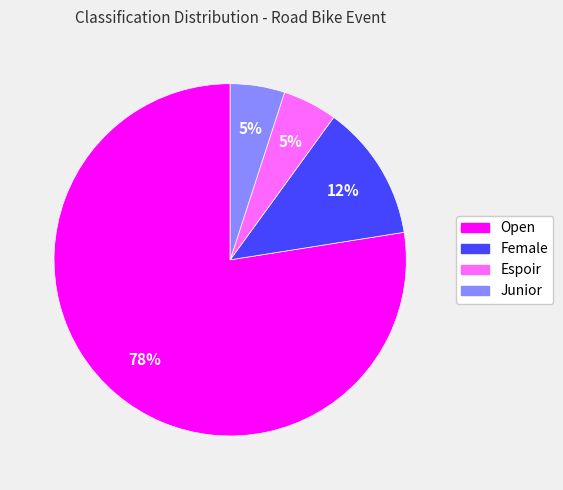

What percentage is the Junior slice, to the nearest percent?

5%